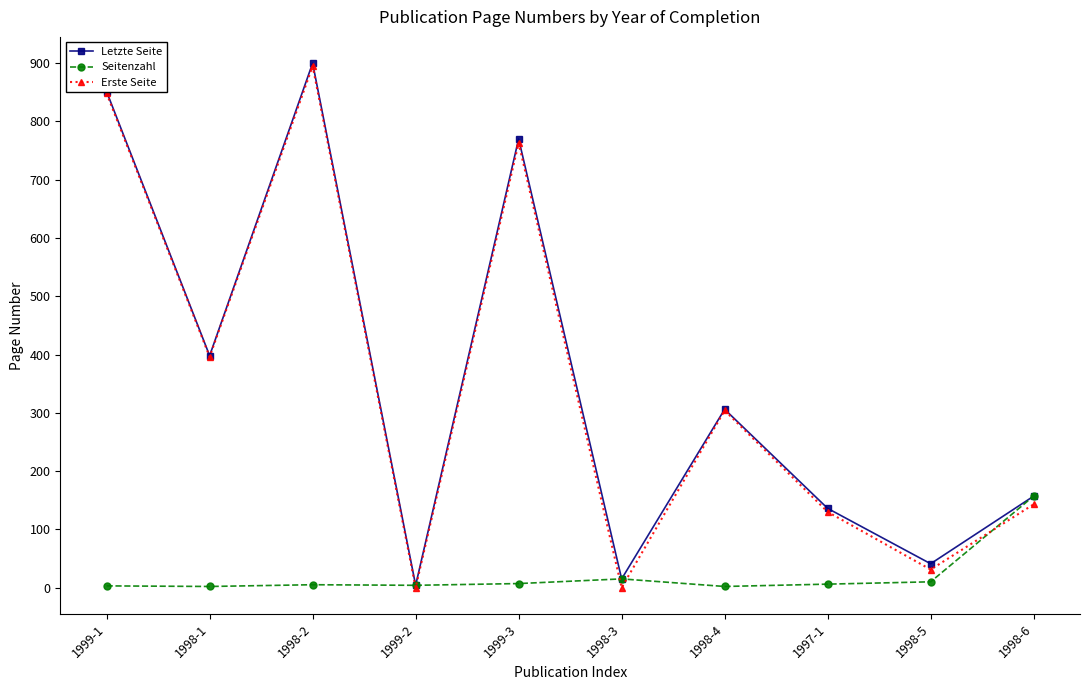

At how many categories does at least one series exceed 455?

3